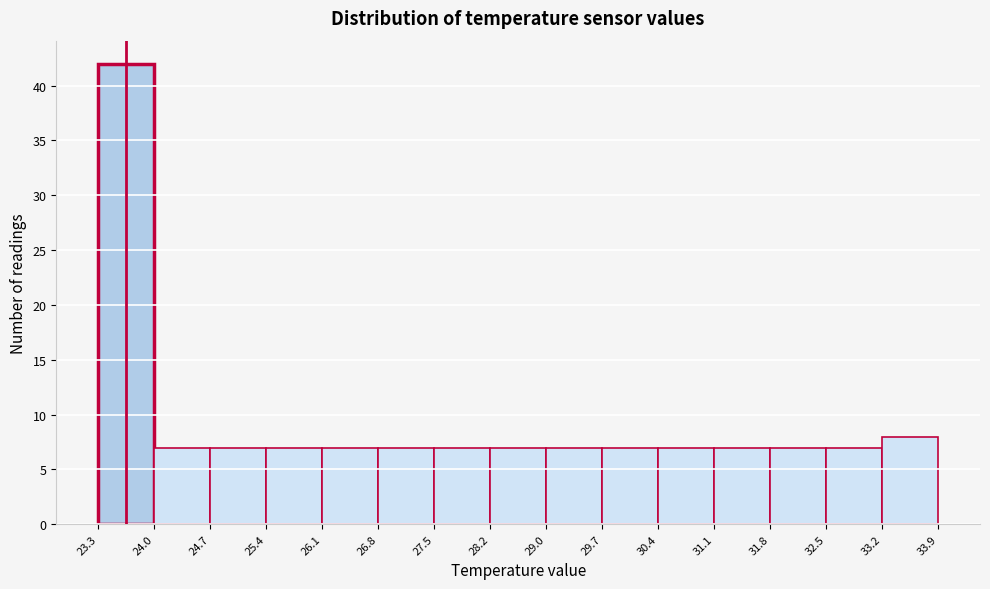

Which range on the x-axis has the tallest bar?

23.3 to 24.0